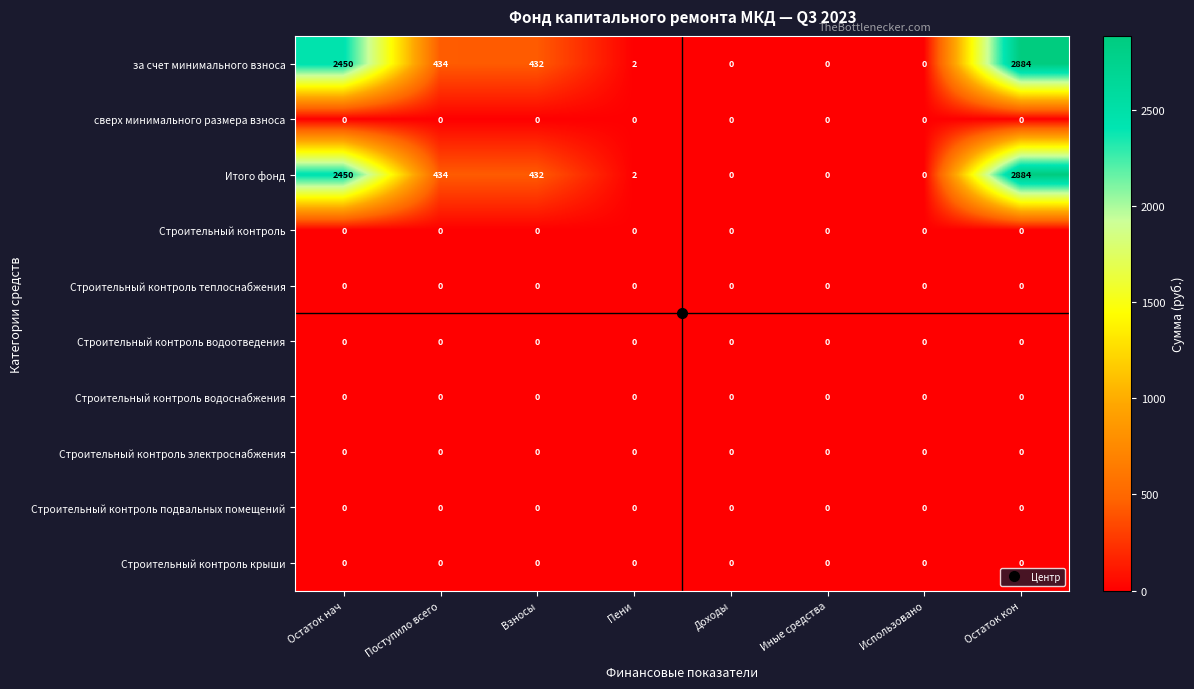

Is the value of сверх минимального размера взноса at Остаток кон greater than the value of Итого фонд at Остаток нач?

No